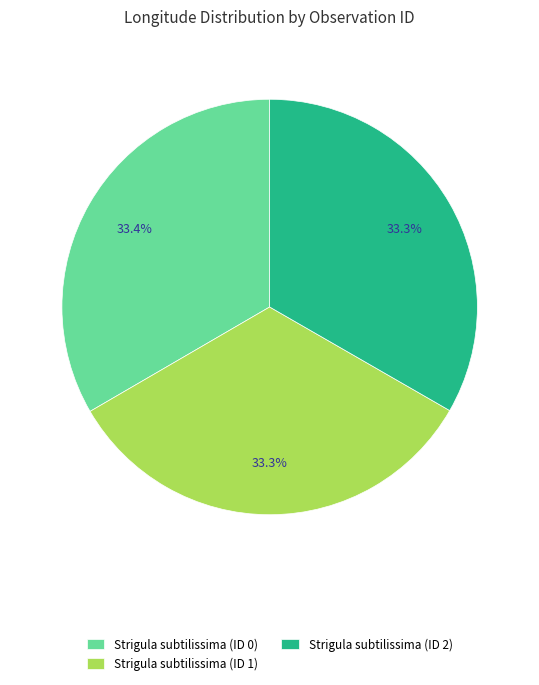

To the nearest percent, what percentage of the pie is Strigula subtilissima (ID 1)?

33%